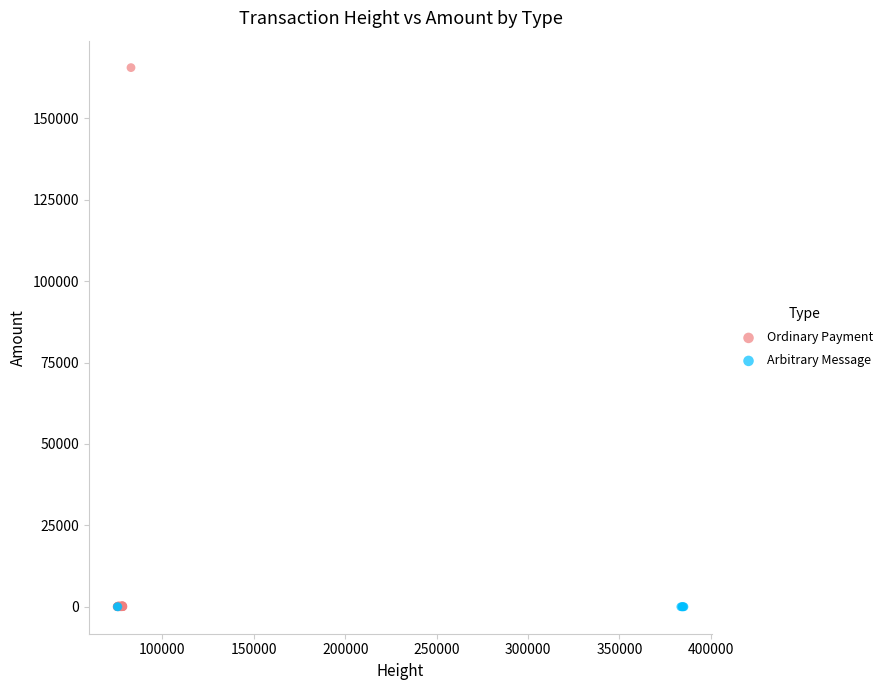

Which series reaches the maximum Y coordinate?

Ordinary Payment